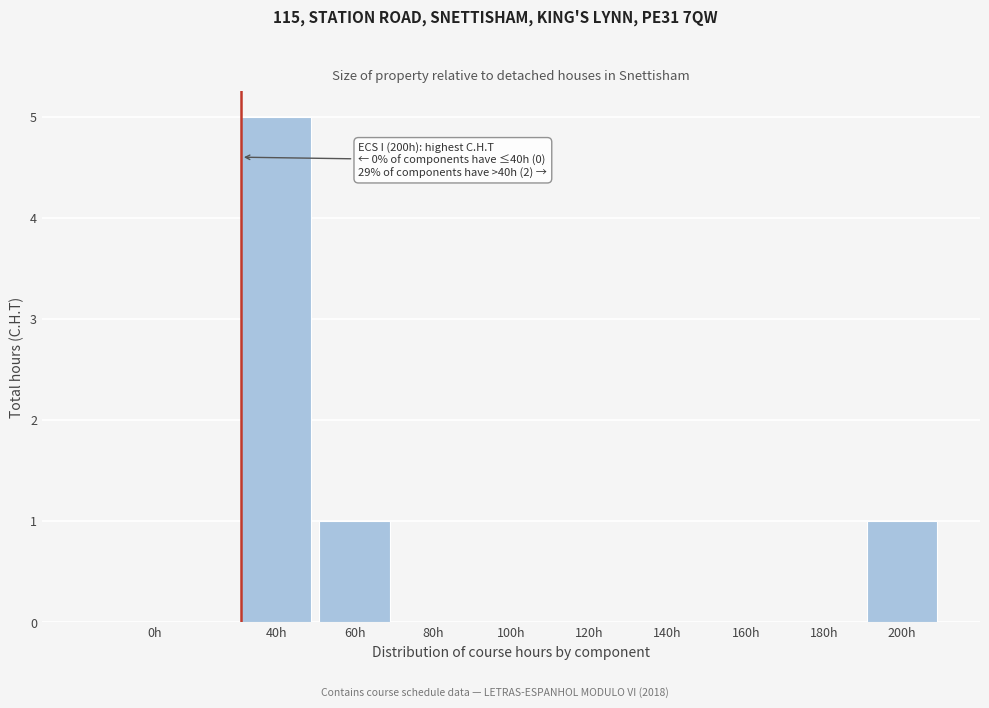

True or false: the data shows 2 at 0h.

False